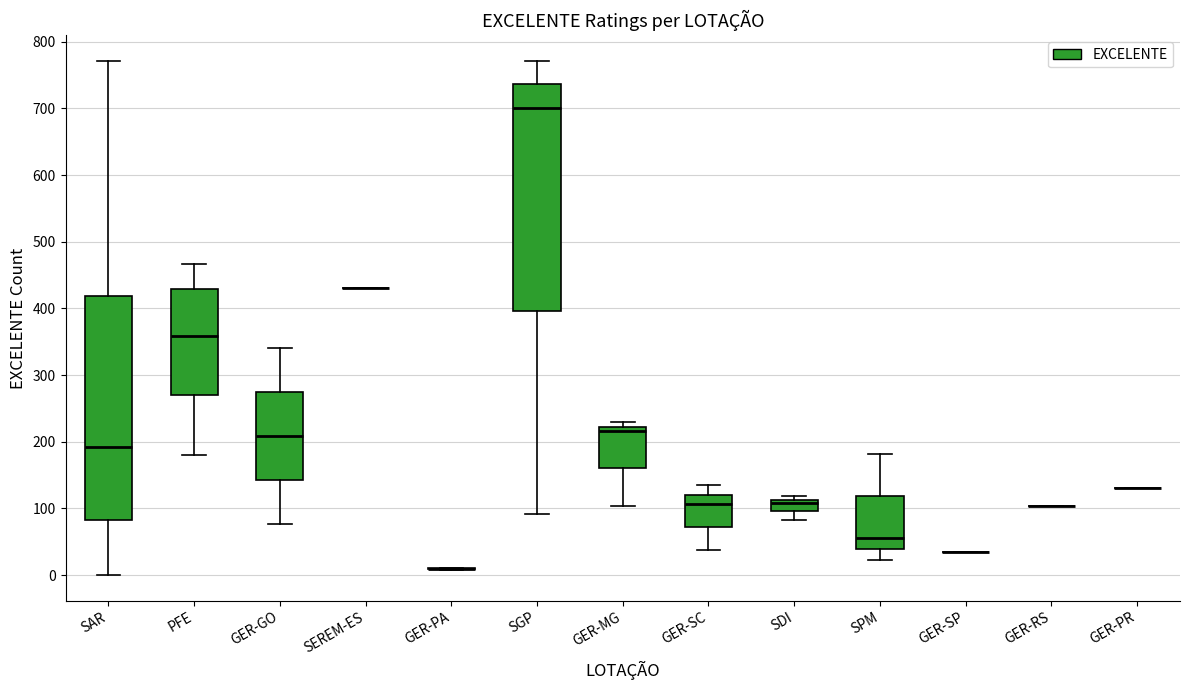

Reading left to right, transcribe this box plot: for each box, give where its median line is, the range the box spans, and where its two whiskers end, as read against the y-axis. The values are not printed on the chart, so give them approximately, as read against the axis.

SAR: median 190, box 80 to 420, whiskers 0 to 770
PFE: median 360, box 270 to 430, whiskers 180 to 470
GER-GO: median 210, box 140 to 270, whiskers 80 to 340
SEREM-ES: box collapsed to a line at 430, whiskers 430 to 430
GER-PA: box collapsed to a line at 10, whiskers 10 to 10
SGP: median 700, box 400 to 740, whiskers 90 to 770
GER-MG: median 220 (just below the box's upper edge), box 160 to 220, whiskers 100 to 230
GER-SC: median 110, box 70 to 120, whiskers 40 to 140
SDI: median 110 (just below the box's upper edge), box 100 to 110, whiskers 80 to 120
SPM: median 60, box 40 to 120, whiskers 20 to 180
GER-SP: box collapsed to a line at 30, whiskers 30 to 30
GER-RS: box collapsed to a line at 100, whiskers 100 to 100
GER-PR: box collapsed to a line at 130, whiskers 130 to 130